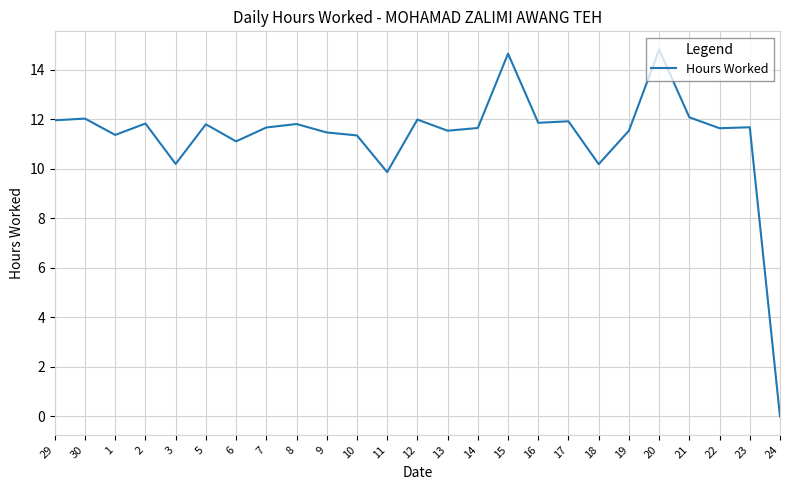

At which label does the data first exceed 11?

29